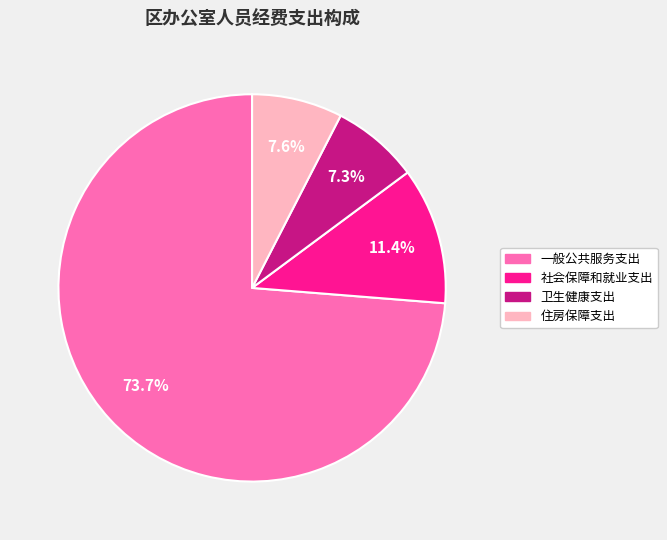

What percentage is the 卫生健康支出 slice, to the nearest percent?

7%